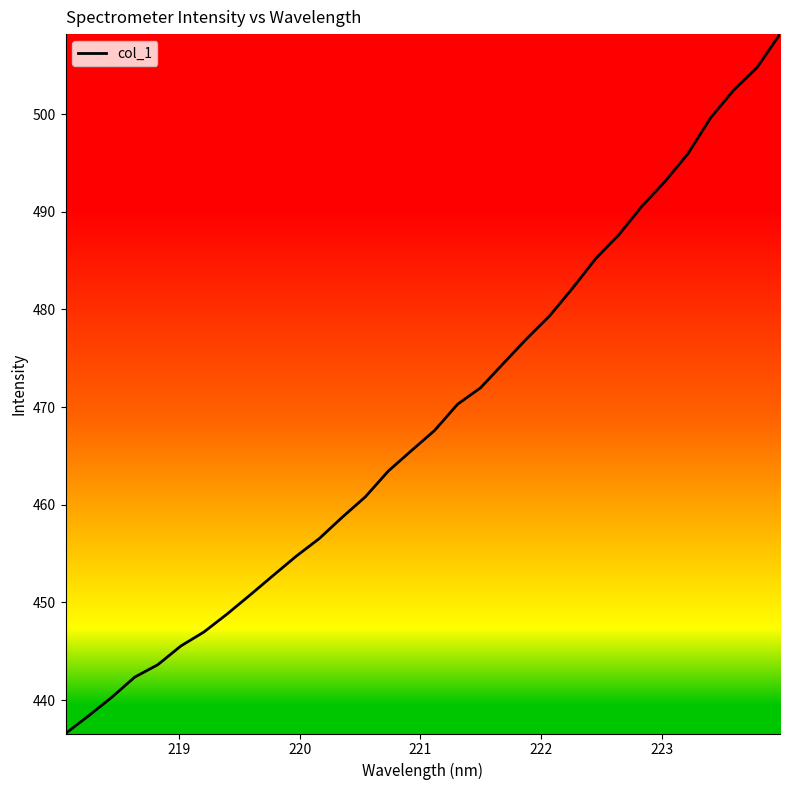

How many values are below 467?

16